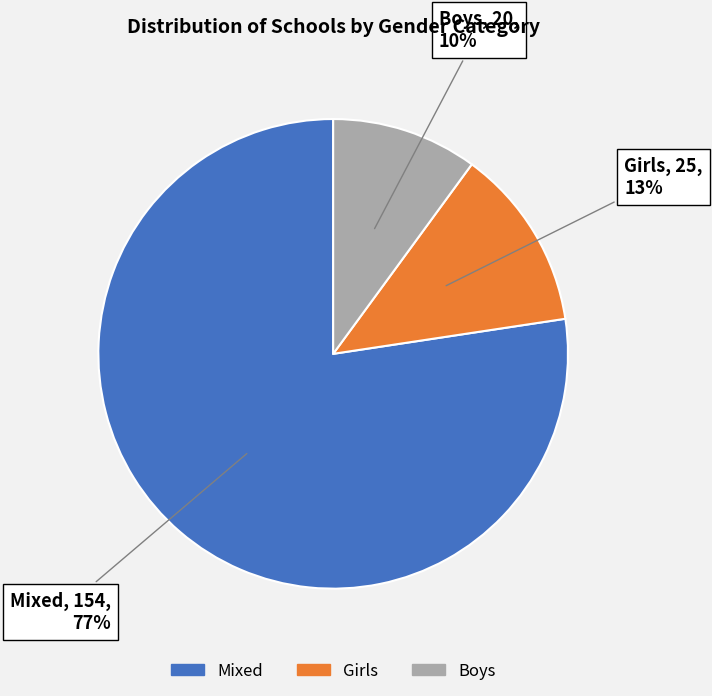

To the nearest percent, what is the average slice percentage?

33%